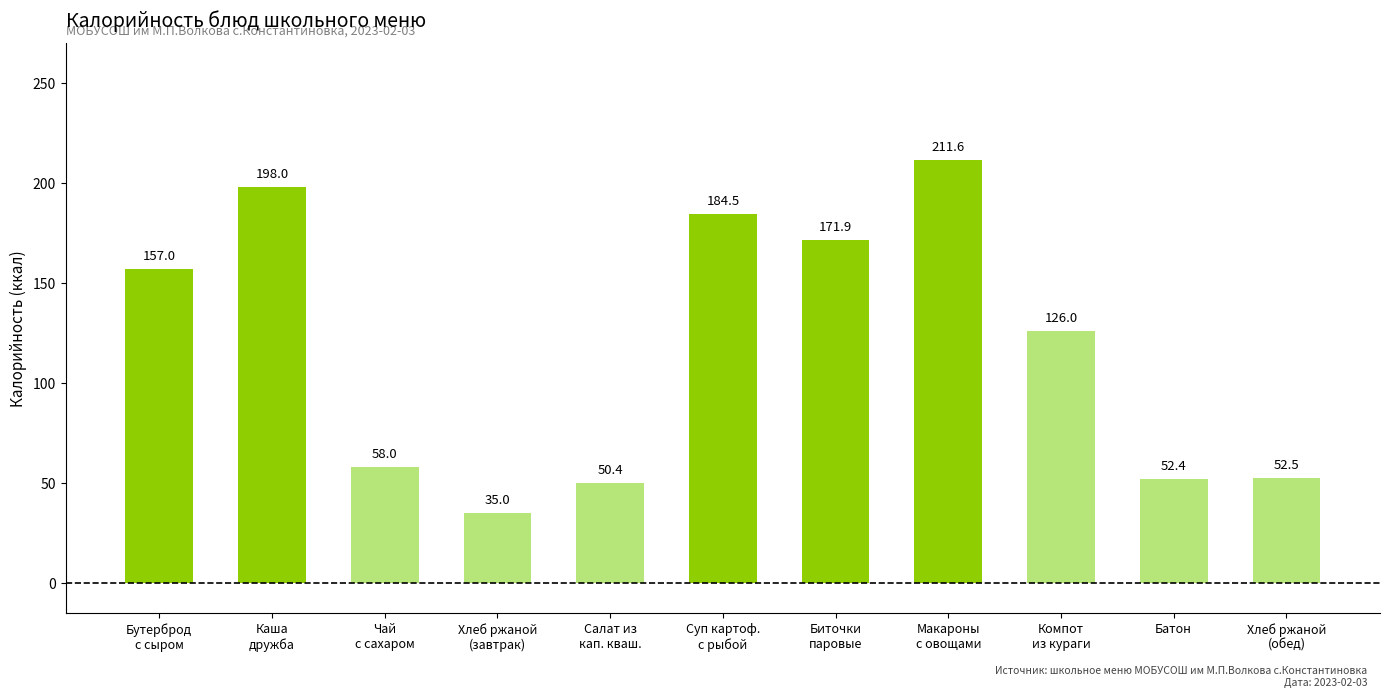

Are the bars grouped side by side (vs. stacked)?

No